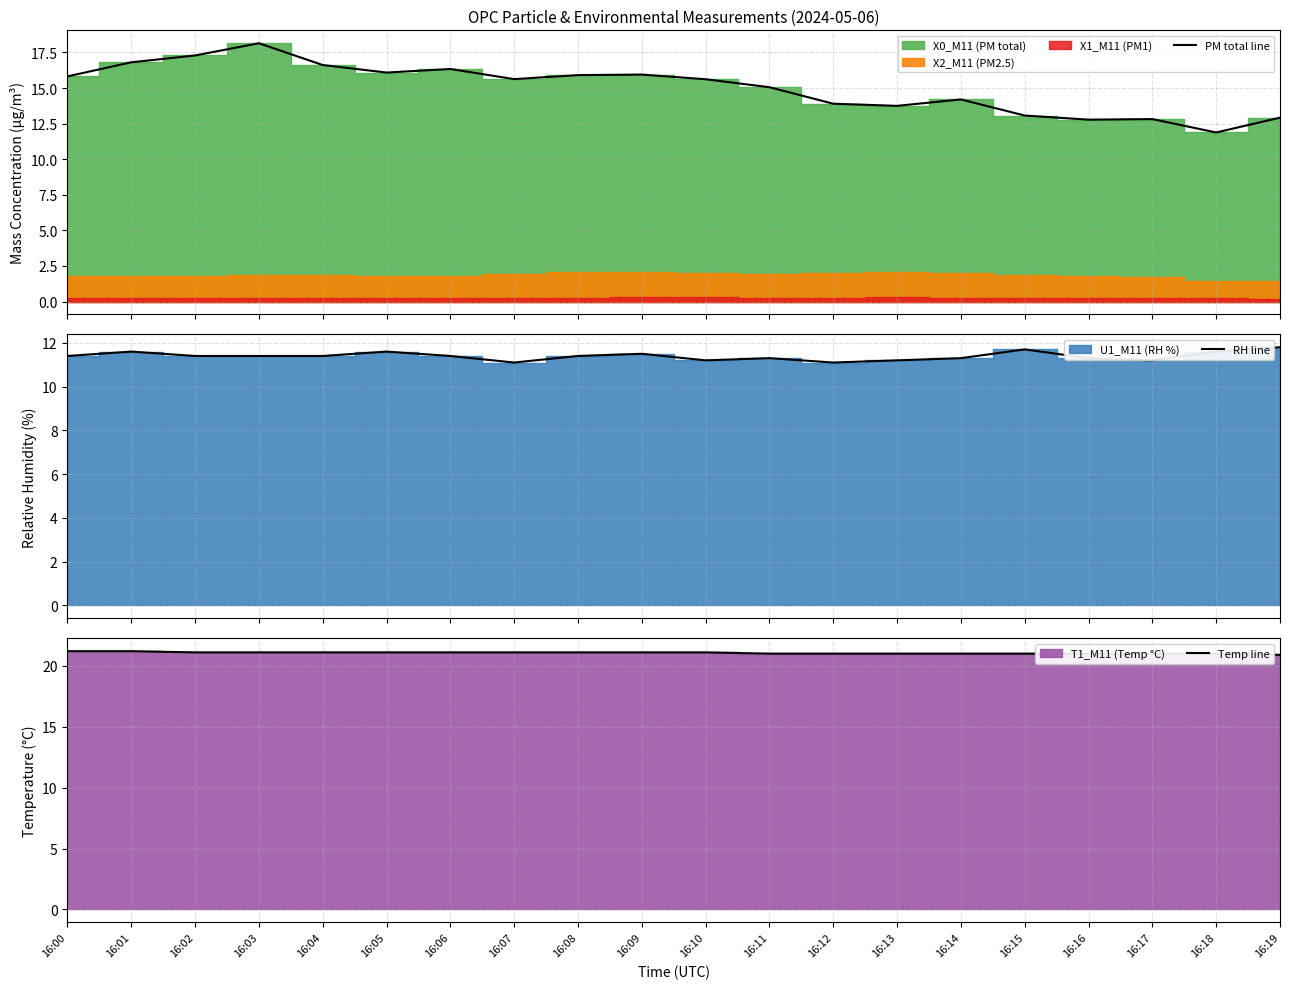

Does the chart display data point markers on the line(s)?

No